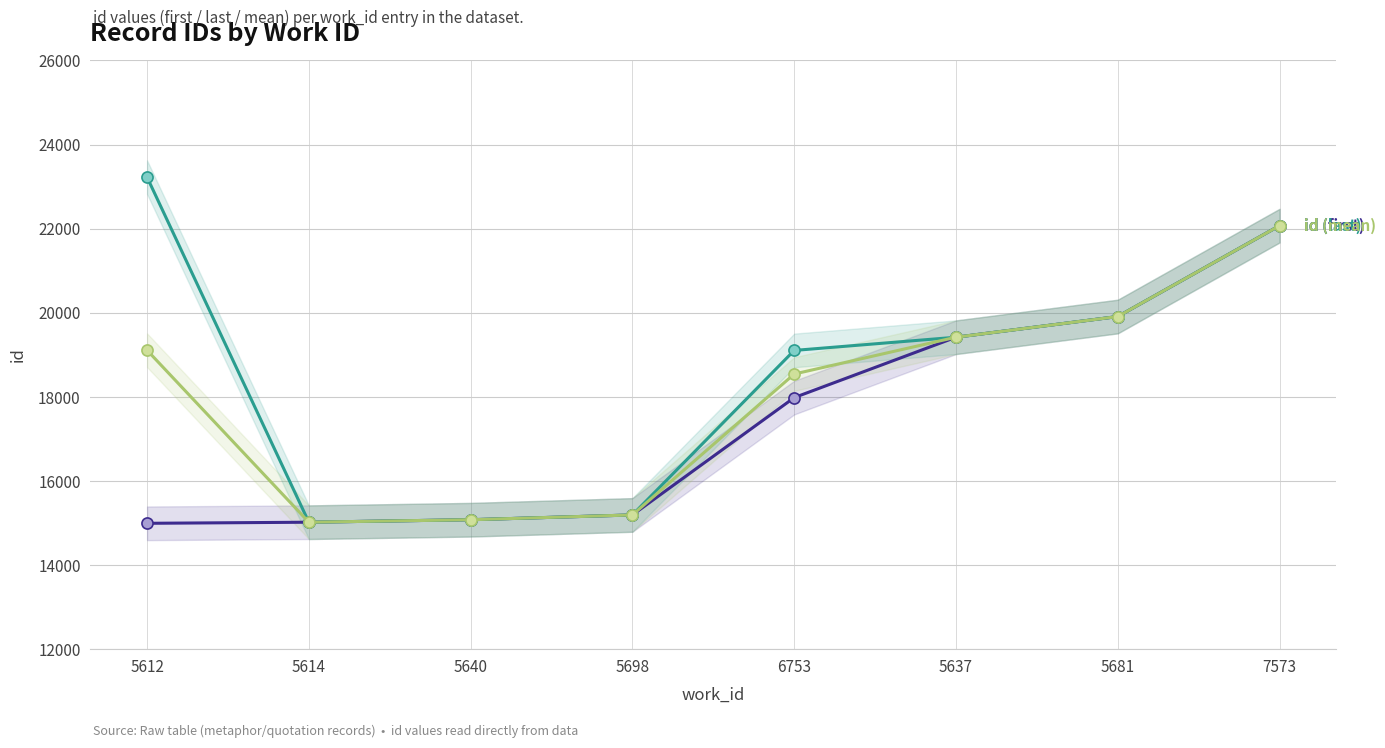

Rank the categories by id (last) value from highest to lowest.

5612, 7573, 5681, 5637, 6753, 5698, 5640, 5614